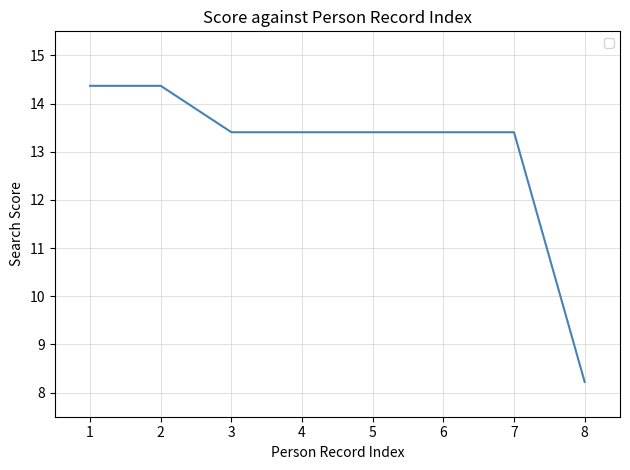

What is the change in value from 1 to 5?

-1.0